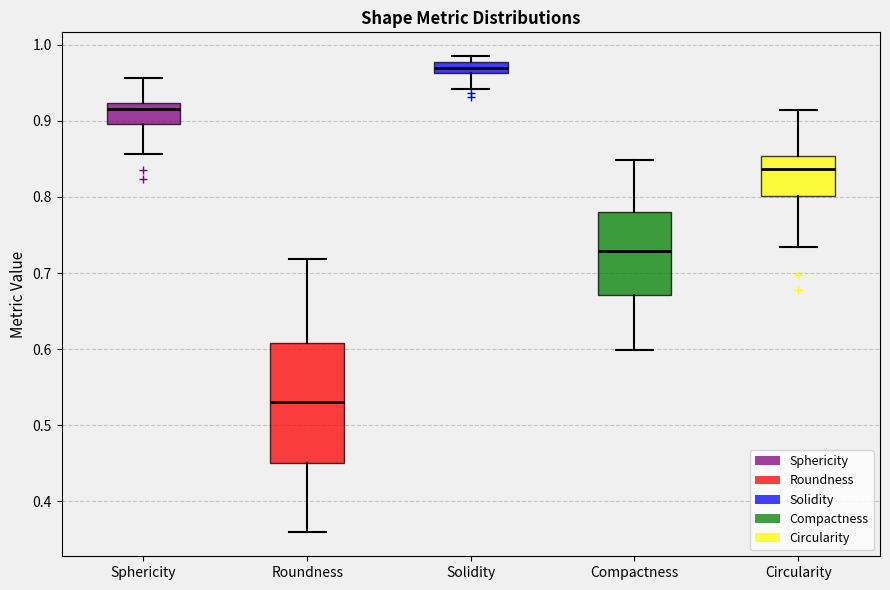

Which box is the tallest, from its lower edge to its upper edge?

Roundness